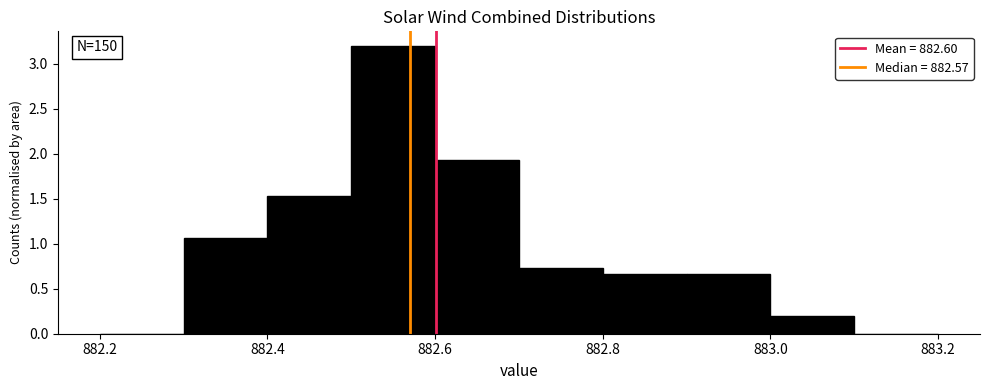

Over which range of the x-axis is the bar tallest?

882.5 to 882.6